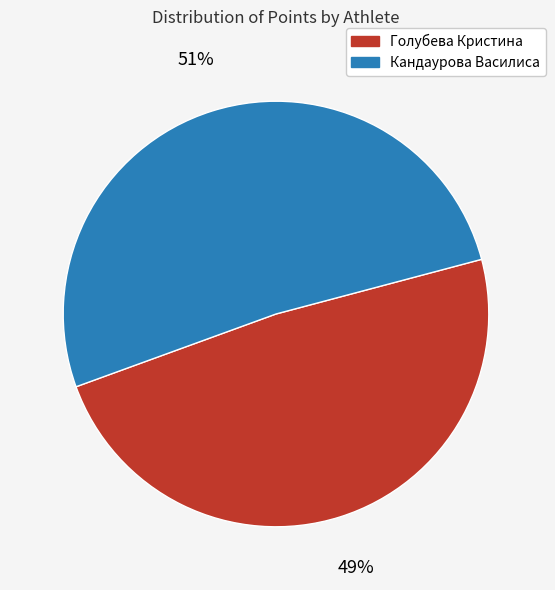

Which slice is the largest?

Кандаурова Василиса